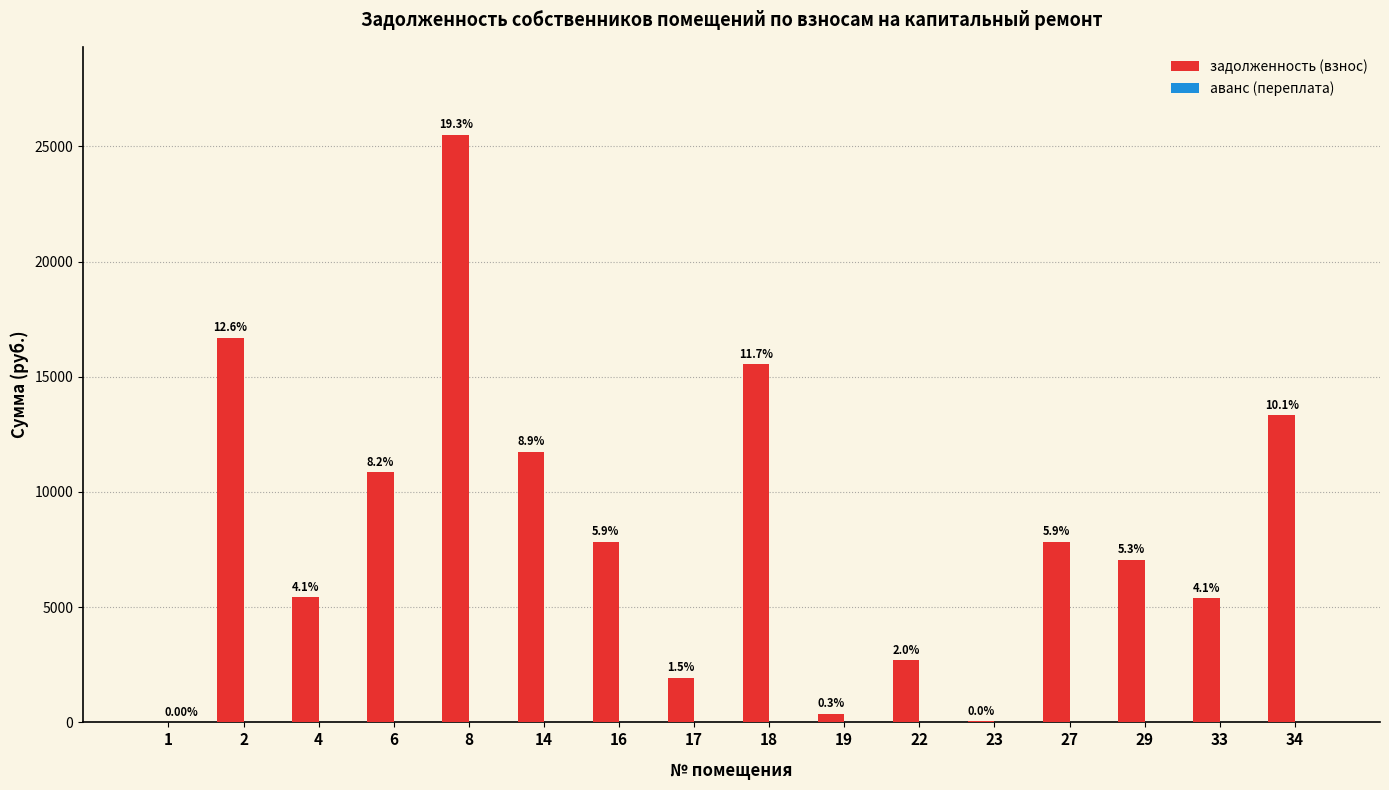

Are the bars grouped side by side (vs. stacked)?

Yes